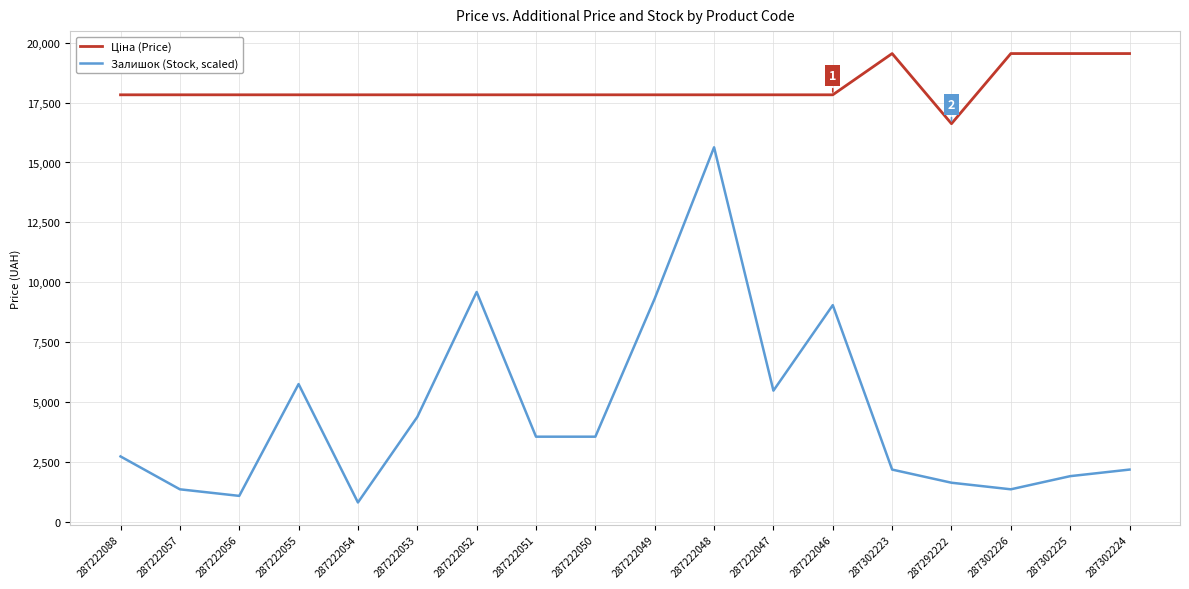

What is the difference between the maximum and minimum values in the Залишок (Stock, scaled) series?

14811.3